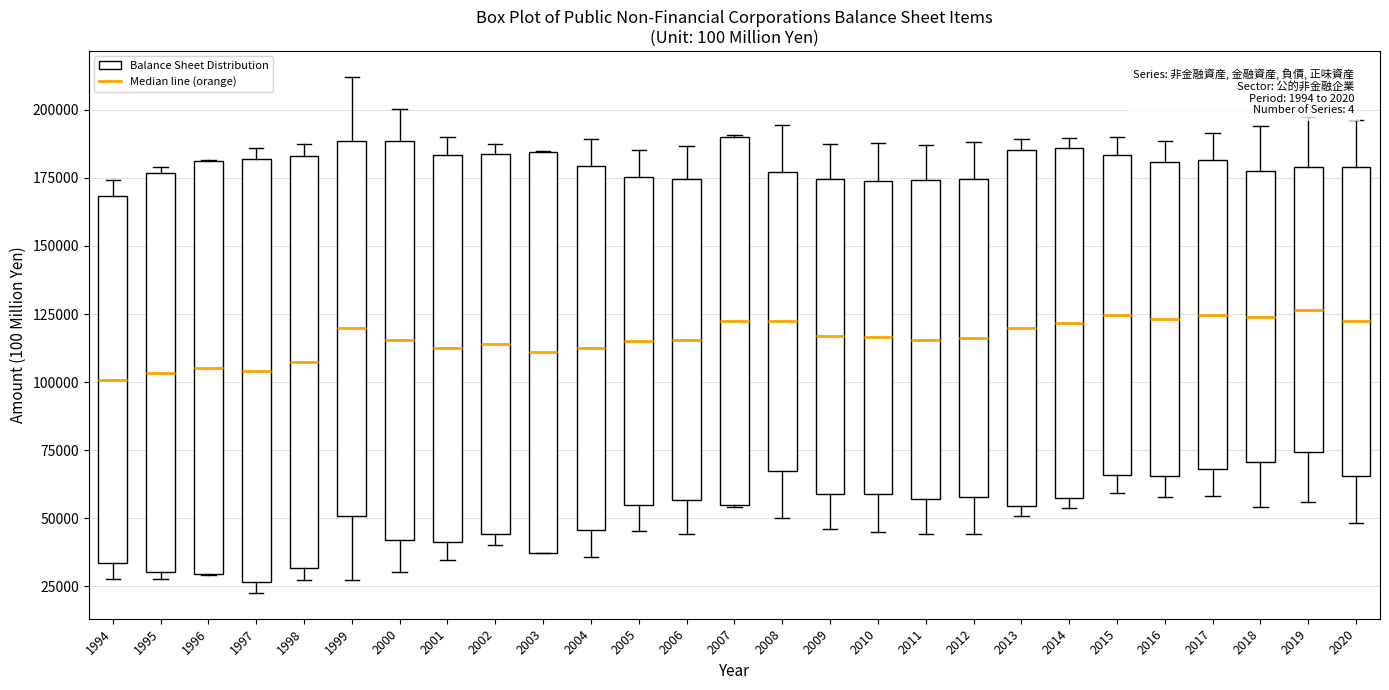

Reading left to right, read every box against the y-axis: the position of its median line, the range the box covers, and the ends of its whiskers. The values are not printed on the chart, so give them approximately, as read against the axis.

1994: median 100000, box 35000 to 170000, whiskers 30000 to 175000
1995: median 105000, box 30000 to 175000, whiskers 30000 (just below the box's lower edge) to 180000
1996: median 105000, box 30000 to 180000, whiskers 30000 to 180000
1997: median 105000, box 25000 to 180000, whiskers 20000 to 185000
1998: median 105000, box 30000 to 185000, whiskers 25000 to 190000
1999: median 120000, box 50000 to 190000, whiskers 25000 to 210000
2000: median 115000, box 40000 to 190000, whiskers 30000 to 200000
2001: median 110000, box 40000 to 185000, whiskers 35000 to 190000
2002: median 115000, box 45000 to 185000, whiskers 40000 to 190000
2003: median 110000, box 35000 to 185000, whiskers 35000 to 185000
2004: median 110000, box 45000 to 180000, whiskers 35000 to 190000
2005: median 115000, box 55000 to 175000, whiskers 45000 to 185000
2006: median 115000, box 55000 to 175000, whiskers 45000 to 185000
2007: median 125000, box 55000 to 190000, whiskers 55000 to 190000
2008: median 120000, box 65000 to 175000, whiskers 50000 to 195000
2009: median 115000, box 60000 to 175000, whiskers 45000 to 185000
2010: median 115000, box 60000 to 175000, whiskers 45000 to 190000
2011: median 115000, box 55000 to 175000, whiskers 45000 to 185000
2012: median 115000, box 60000 to 175000, whiskers 45000 to 190000
2013: median 120000, box 55000 to 185000, whiskers 50000 to 190000
2014: median 120000, box 55000 to 185000, whiskers 55000 (just below the box's lower edge) to 190000
2015: median 125000, box 65000 to 185000, whiskers 60000 to 190000
2016: median 125000, box 65000 to 180000, whiskers 60000 to 190000
2017: median 125000, box 70000 to 180000, whiskers 60000 to 190000
2018: median 125000, box 70000 to 180000, whiskers 55000 to 195000
2019: median 125000, box 75000 to 180000, whiskers 55000 to 195000
2020: median 120000, box 65000 to 180000, whiskers 50000 to 195000